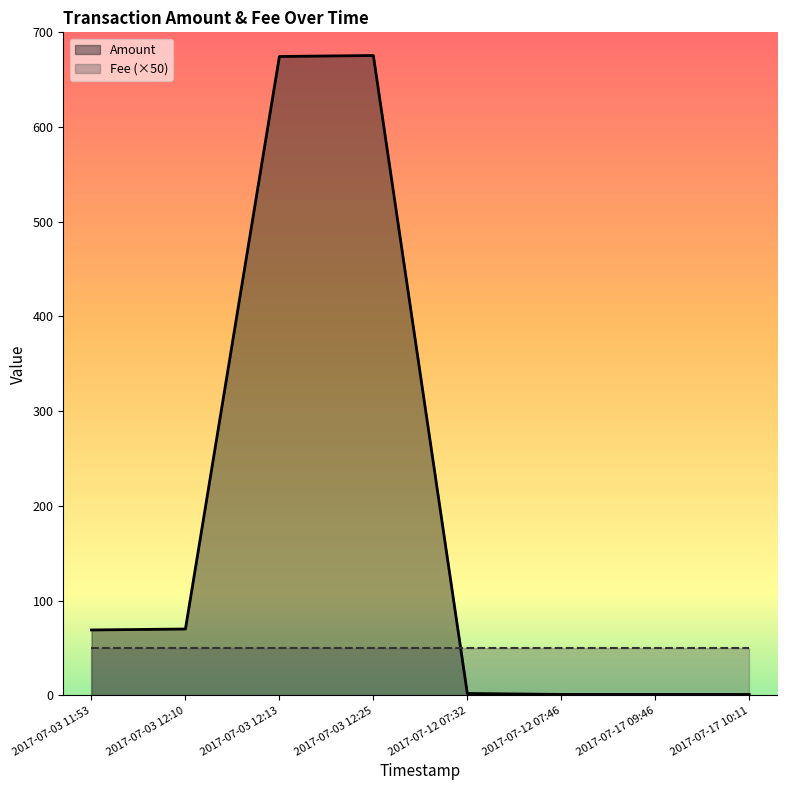

The value at 2017-07-17 10:11 is 0.5. True or false?

False